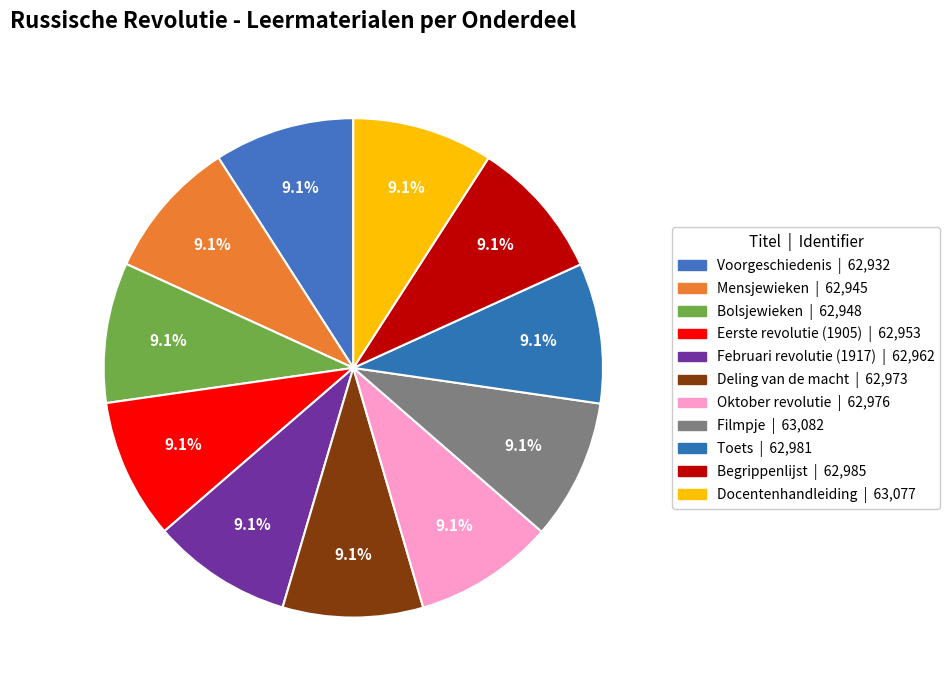

What is the ratio of the value at Voorgeschiedenis to the value at Filmpje?

1.0